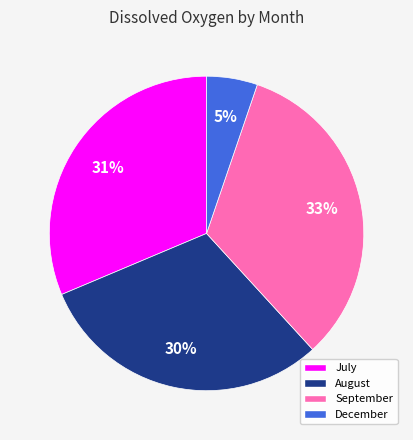

To the nearest percent, what is the difference between the largest and smallest slice percentages?

28%